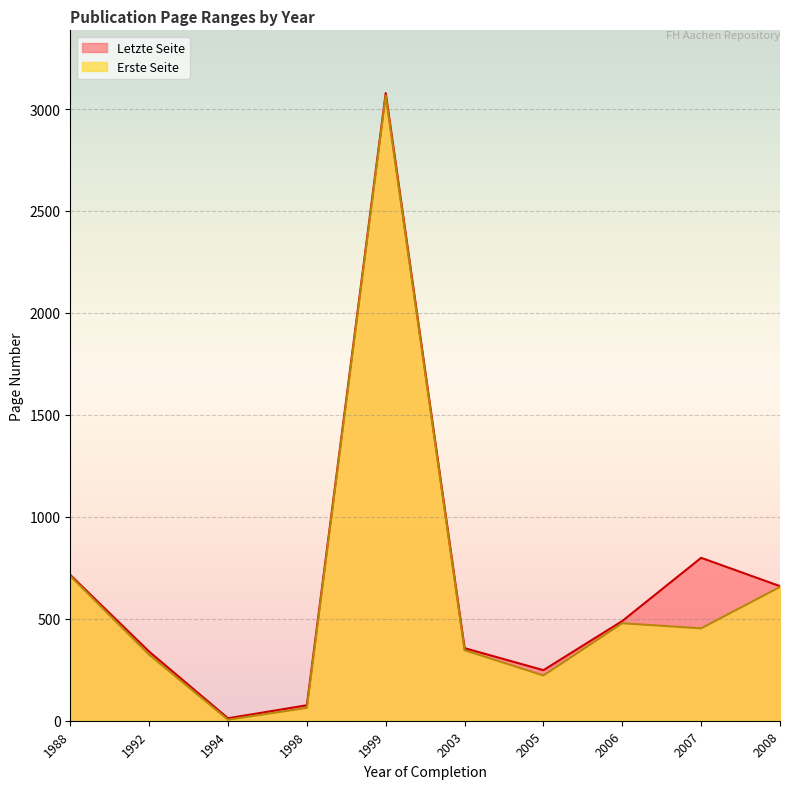

List the series in order of their overall mean, highest first.

Letzte Seite, Erste Seite